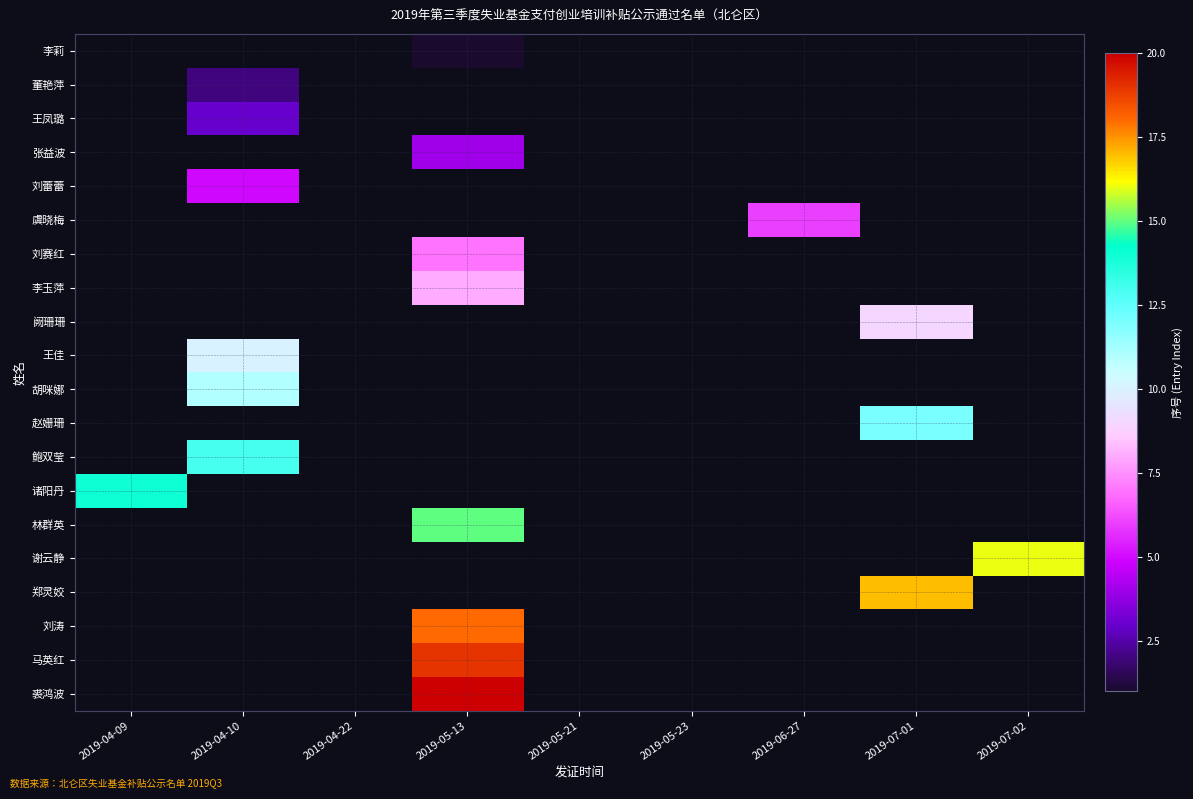

Reading right to left, what are all the values shown in this chart?

李莉: 2019-07-02=0	2019-07-01=0	2019-06-27=0	2019-05-23=0	2019-05-21=0	2019-05-13=1	2019-04-22=0	2019-04-10=0	2019-04-09=0
董艳萍: 2019-07-02=0	2019-07-01=0	2019-06-27=0	2019-05-23=0	2019-05-21=0	2019-05-13=0	2019-04-22=0	2019-04-10=2	2019-04-09=0
王凤璐: 2019-07-02=0	2019-07-01=0	2019-06-27=0	2019-05-23=0	2019-05-21=0	2019-05-13=0	2019-04-22=0	2019-04-10=3	2019-04-09=0
张益波: 2019-07-02=0	2019-07-01=0	2019-06-27=0	2019-05-23=0	2019-05-21=0	2019-05-13=4	2019-04-22=0	2019-04-10=0	2019-04-09=0
刘蕾蕾: 2019-07-02=0	2019-07-01=0	2019-06-27=0	2019-05-23=0	2019-05-21=0	2019-05-13=0	2019-04-22=0	2019-04-10=5	2019-04-09=0
虞晓梅: 2019-07-02=0	2019-07-01=0	2019-06-27=6	2019-05-23=0	2019-05-21=0	2019-05-13=0	2019-04-22=0	2019-04-10=0	2019-04-09=0
刘赛红: 2019-07-02=0	2019-07-01=0	2019-06-27=0	2019-05-23=0	2019-05-21=0	2019-05-13=7	2019-04-22=0	2019-04-10=0	2019-04-09=0
李玉萍: 2019-07-02=0	2019-07-01=0	2019-06-27=0	2019-05-23=0	2019-05-21=0	2019-05-13=8	2019-04-22=0	2019-04-10=0	2019-04-09=0
阙珊珊: 2019-07-02=0	2019-07-01=9	2019-06-27=0	2019-05-23=0	2019-05-21=0	2019-05-13=0	2019-04-22=0	2019-04-10=0	2019-04-09=0
王佳: 2019-07-02=0	2019-07-01=0	2019-06-27=0	2019-05-23=0	2019-05-21=0	2019-05-13=0	2019-04-22=0	2019-04-10=10	2019-04-09=0
胡咪娜: 2019-07-02=0	2019-07-01=0	2019-06-27=0	2019-05-23=0	2019-05-21=0	2019-05-13=0	2019-04-22=0	2019-04-10=11	2019-04-09=0
赵姗珊: 2019-07-02=0	2019-07-01=12	2019-06-27=0	2019-05-23=0	2019-05-21=0	2019-05-13=0	2019-04-22=0	2019-04-10=0	2019-04-09=0
鲍双莹: 2019-07-02=0	2019-07-01=0	2019-06-27=0	2019-05-23=0	2019-05-21=0	2019-05-13=0	2019-04-22=0	2019-04-10=13	2019-04-09=0
诸阳丹: 2019-07-02=0	2019-07-01=0	2019-06-27=0	2019-05-23=0	2019-05-21=0	2019-05-13=0	2019-04-22=0	2019-04-10=0	2019-04-09=14
林群英: 2019-07-02=0	2019-07-01=0	2019-06-27=0	2019-05-23=0	2019-05-21=0	2019-05-13=15	2019-04-22=0	2019-04-10=0	2019-04-09=0
谢云静: 2019-07-02=16	2019-07-01=0	2019-06-27=0	2019-05-23=0	2019-05-21=0	2019-05-13=0	2019-04-22=0	2019-04-10=0	2019-04-09=0
郑灵姣: 2019-07-02=0	2019-07-01=17	2019-06-27=0	2019-05-23=0	2019-05-21=0	2019-05-13=0	2019-04-22=0	2019-04-10=0	2019-04-09=0
刘涛: 2019-07-02=0	2019-07-01=0	2019-06-27=0	2019-05-23=0	2019-05-21=0	2019-05-13=18	2019-04-22=0	2019-04-10=0	2019-04-09=0
马英红: 2019-07-02=0	2019-07-01=0	2019-06-27=0	2019-05-23=0	2019-05-21=0	2019-05-13=19	2019-04-22=0	2019-04-10=0	2019-04-09=0
裘鸿波: 2019-07-02=0	2019-07-01=0	2019-06-27=0	2019-05-23=0	2019-05-21=0	2019-05-13=20	2019-04-22=0	2019-04-10=0	2019-04-09=0